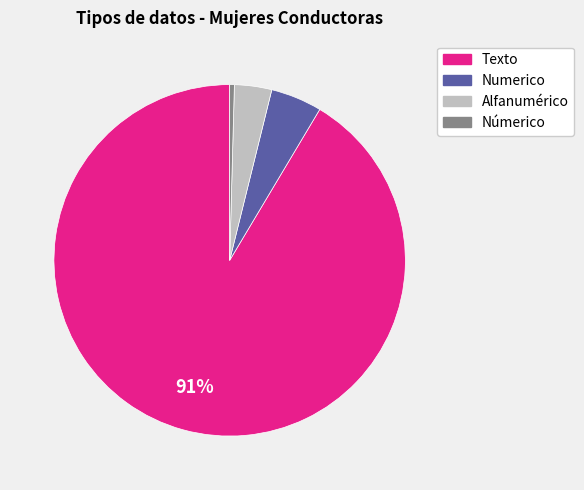

To the nearest percent, what is the average slice percentage?

25%